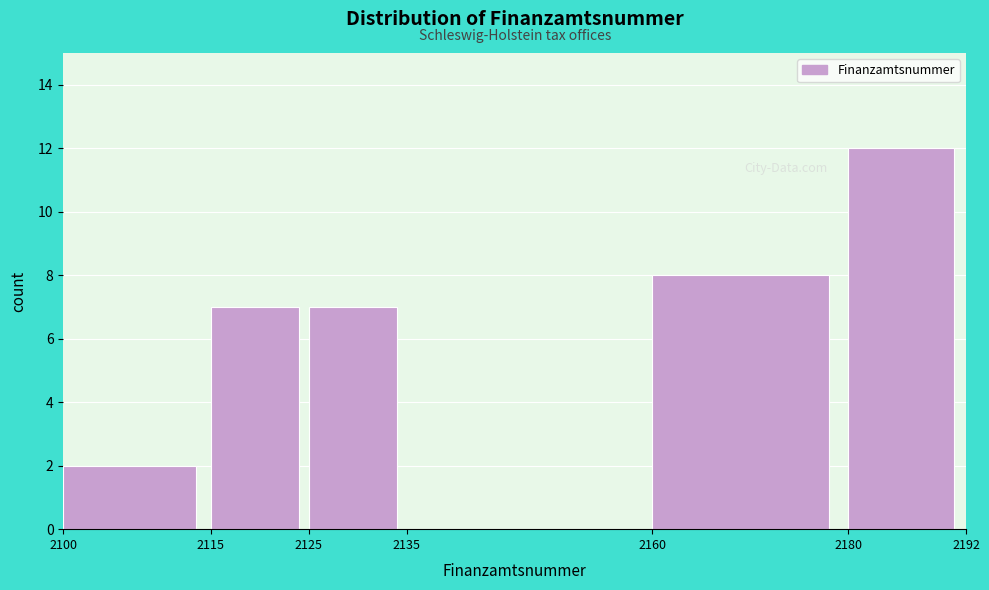

How tall is the bar that spans 2115 to 2125 on the x-axis? The values are not printed on the chart, so give them approximately, as read against the axis.

7